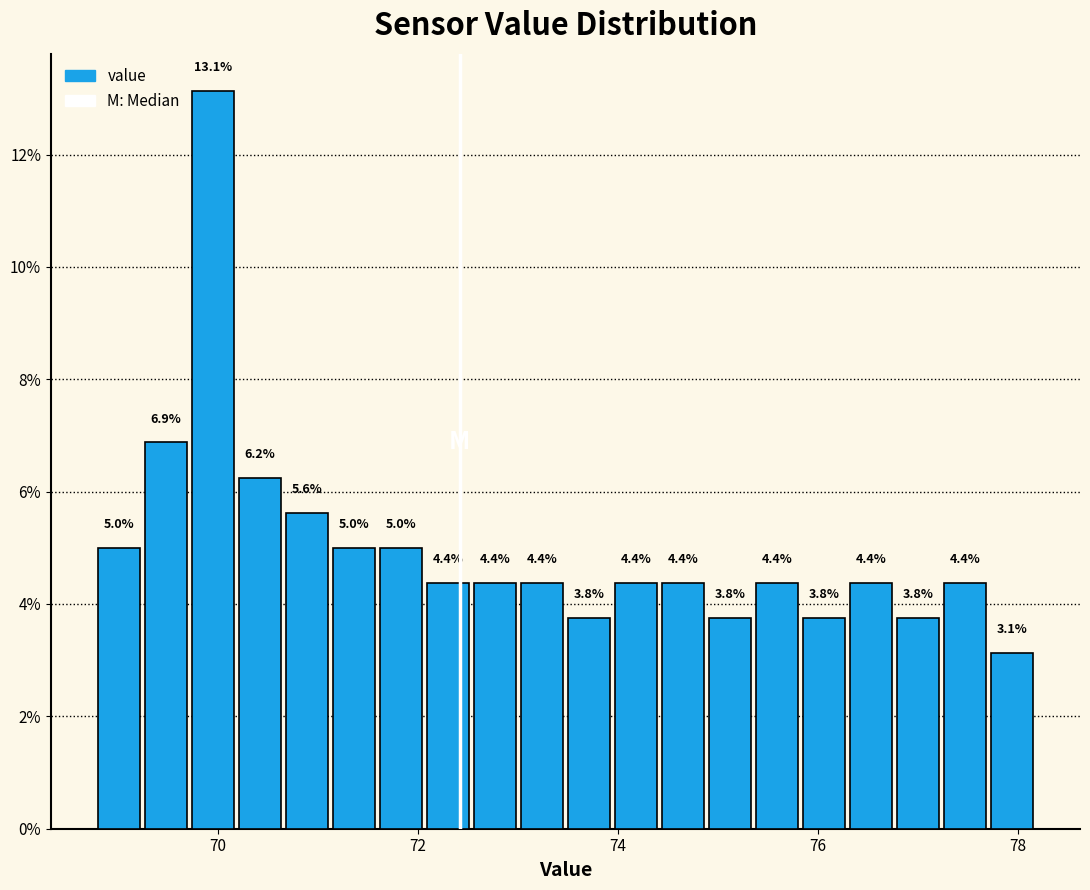

Around what value on the x-axis is the tallest bar? Give the approximate position of its centre, as read against the axis.

70.0